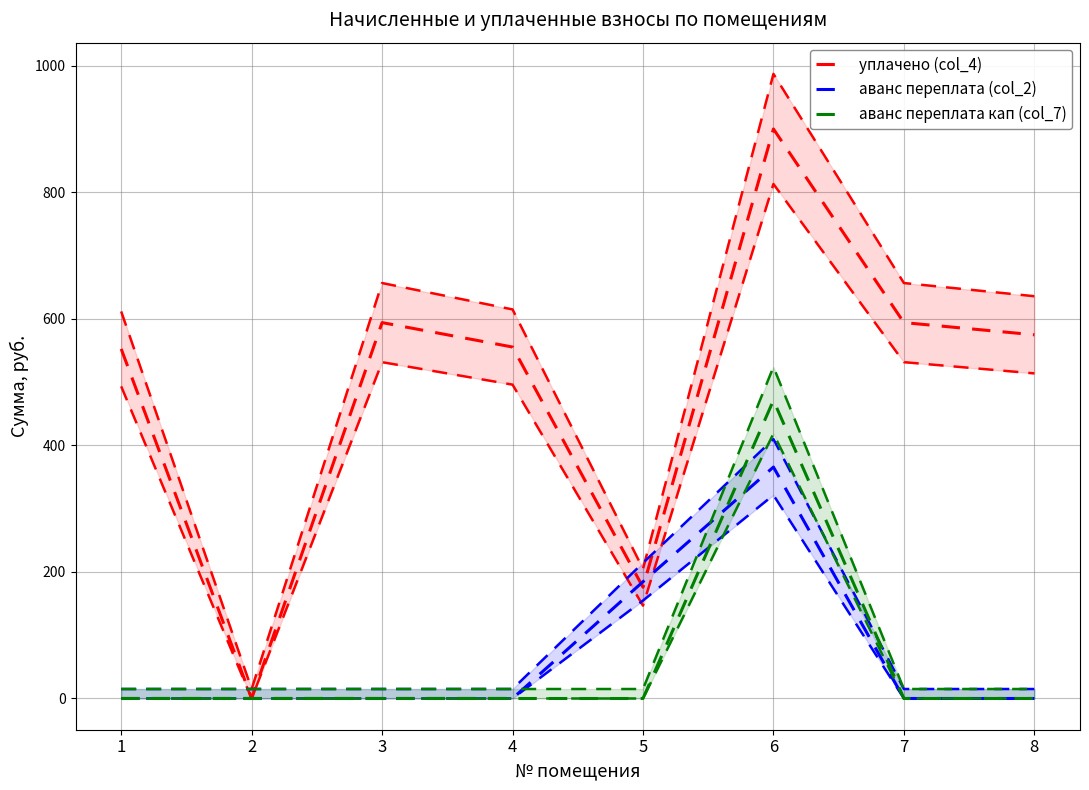

How many values in аванс переплата кап (col_7) are above zero?

1